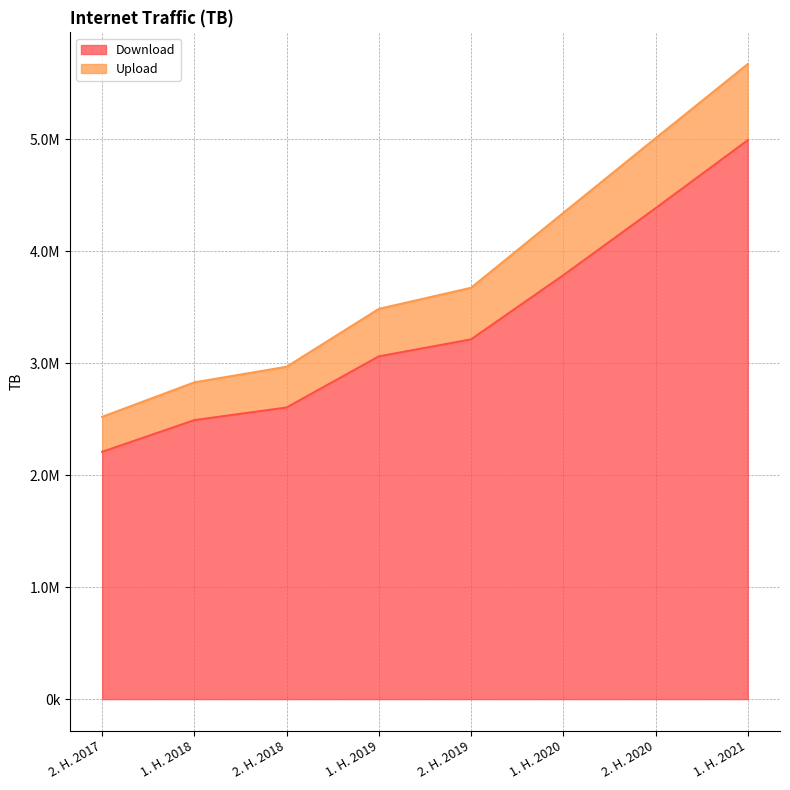

What position from the right is 2. H. 2019?

4